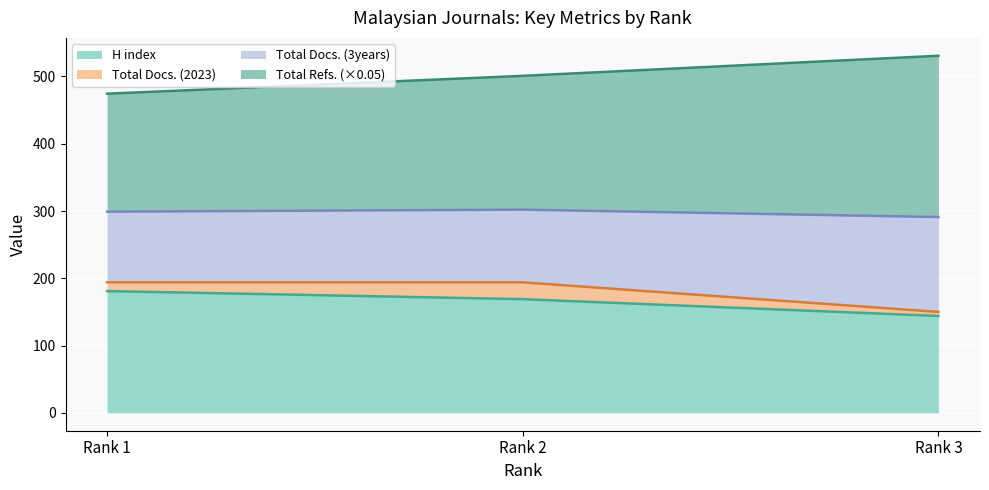

What is the highest value of the H index series?

181.0